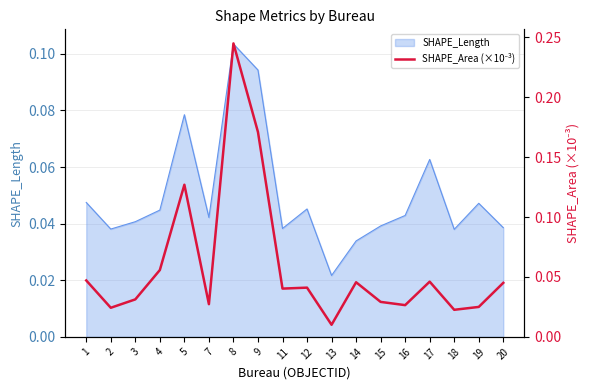

What is the greatest value displayed?

0.2